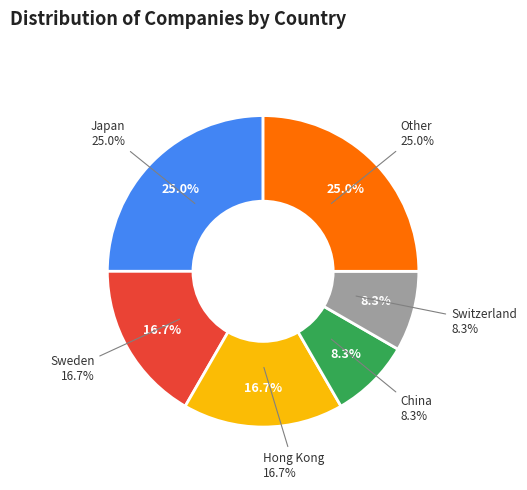

What is the smallest slice in the pie chart?

China